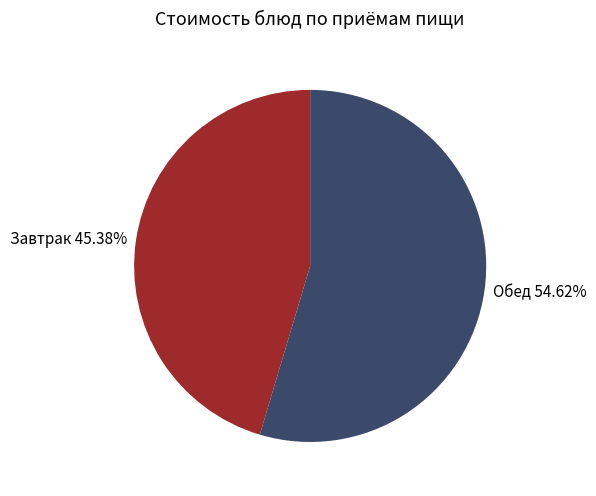

Which has a higher value, Завтрак 45.38% or Обед 54.62%?

Обед 54.62%